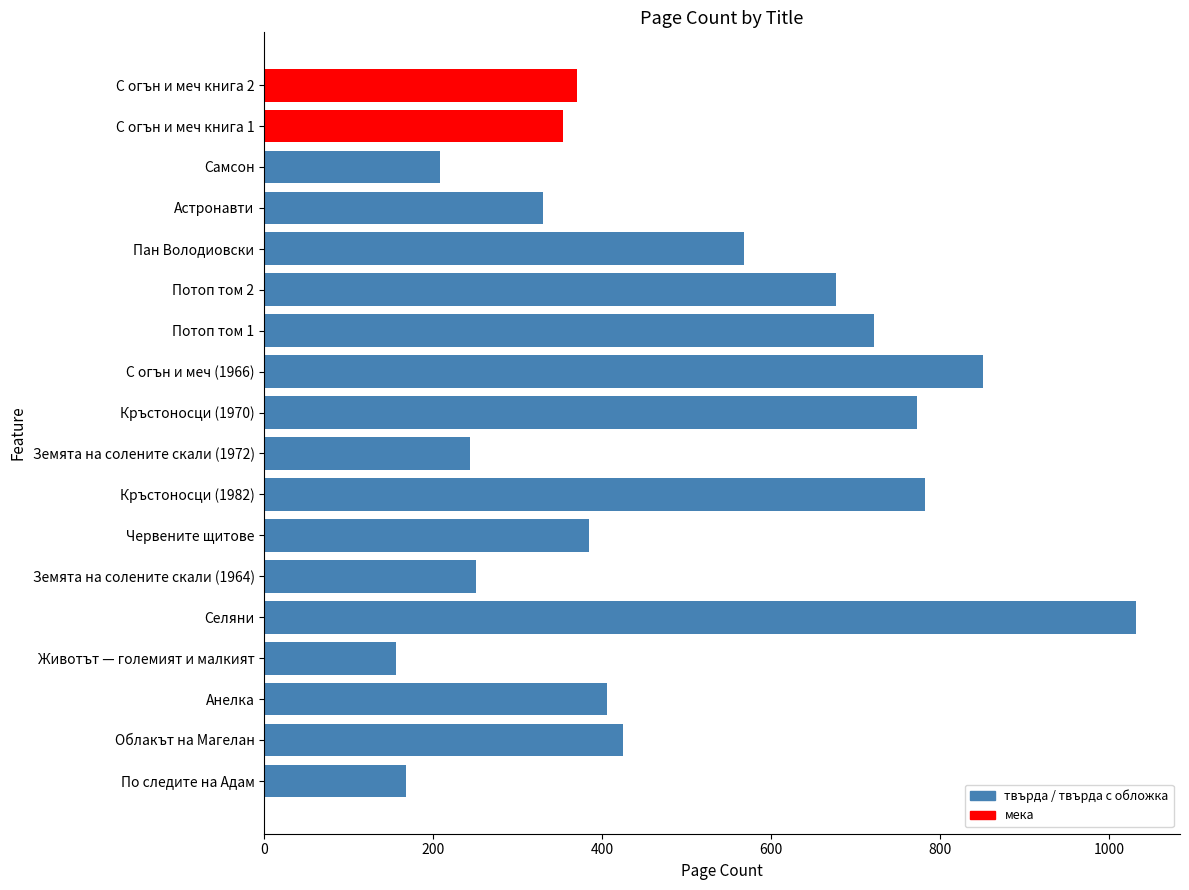

Reading bottom to top, what are all the values shown in this chart?

168	424	406	156	1032	250	384	782	244	772	850	722	676	568	330	208	354	370